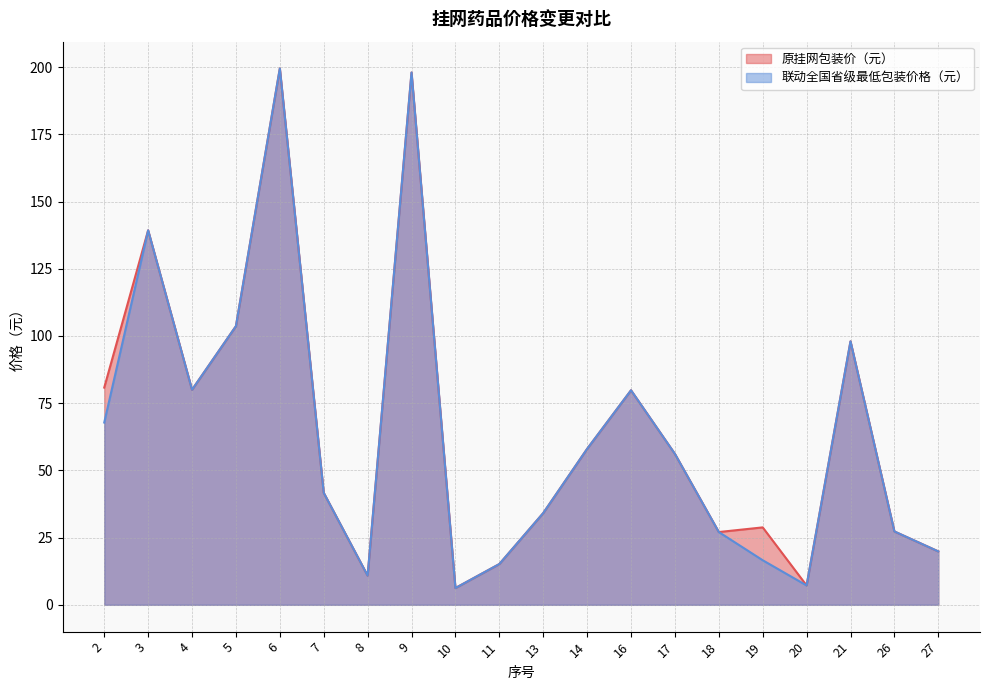

True or false: 联动全国省级最低包装价格（元） has a value of 34.1 at 13.

True